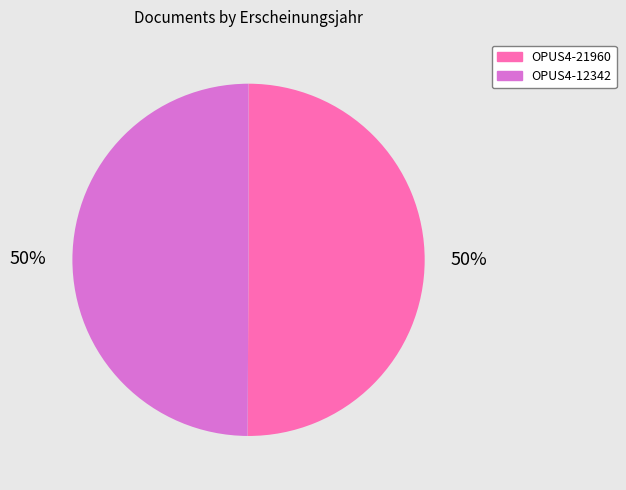

To the nearest percent, what portion does OPUS4-12342 represent?

50%